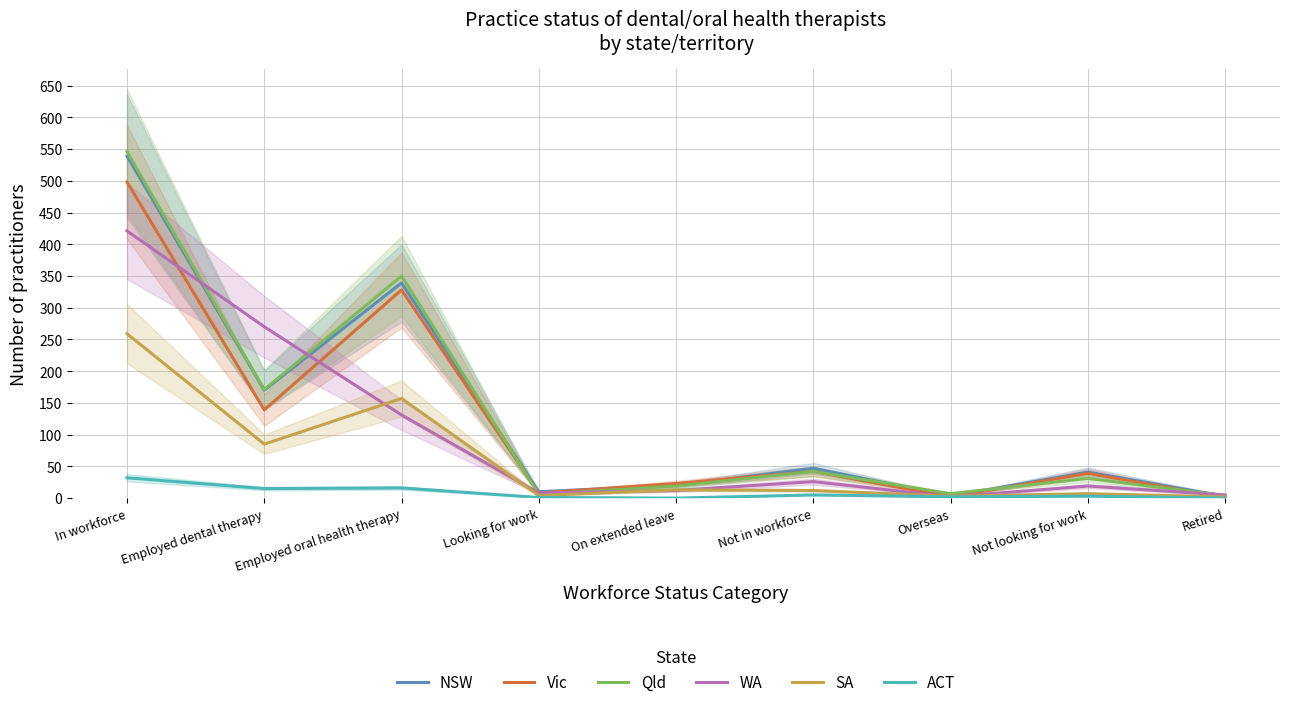

How many times do NSW and Qld cross each other?

4